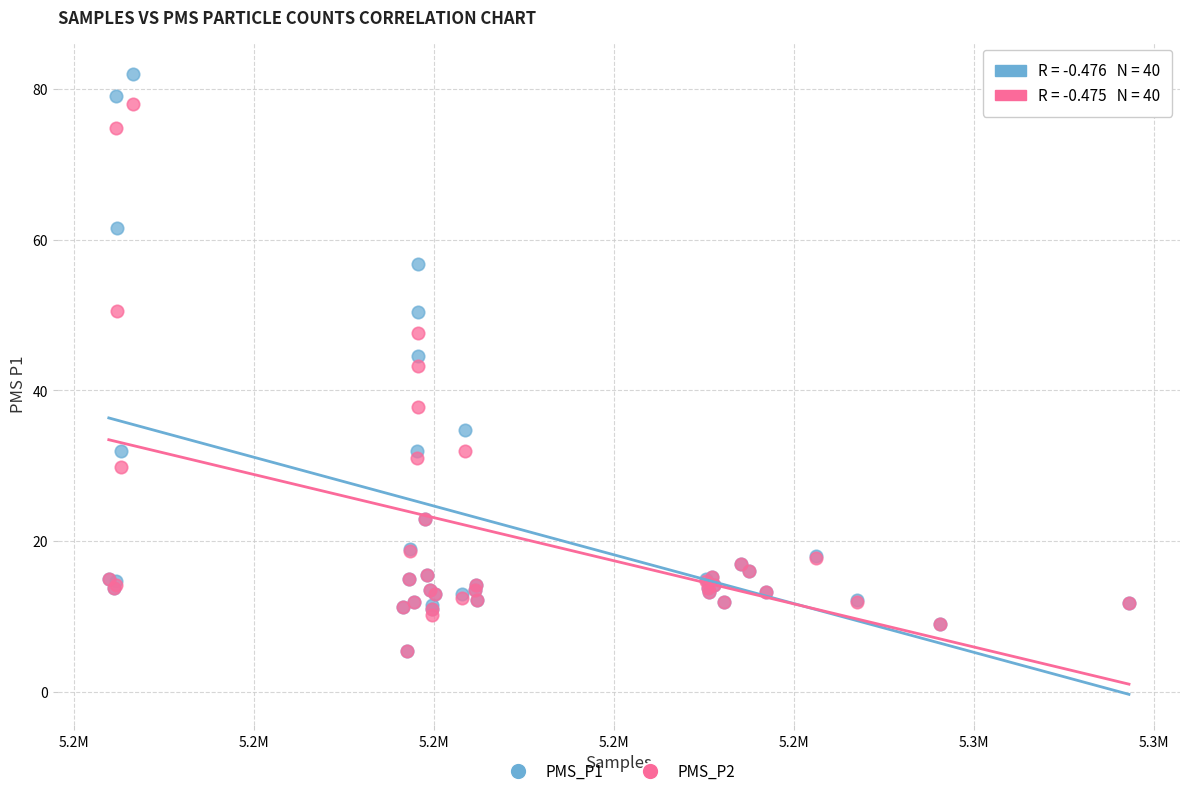

What are all the series names shown in the legend?

PMS_P1, PMS_P2